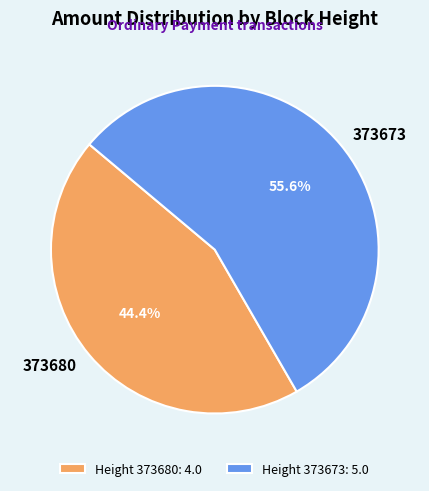

Approximately how many times larger is the value at 373680 compared to 373673?

0.8